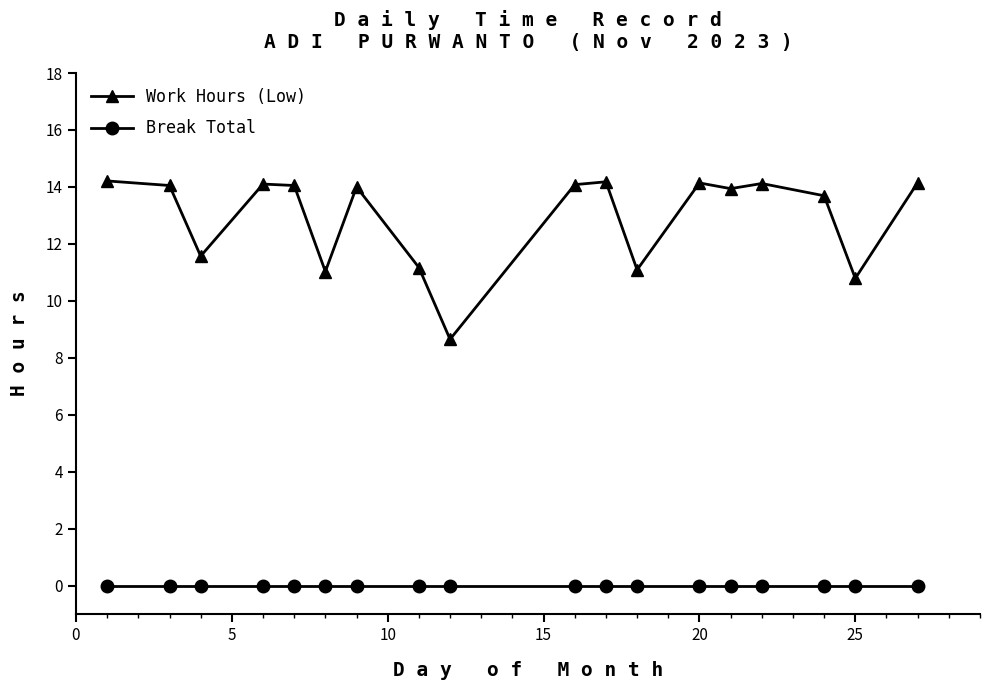

What is the sum of all Work Hours (Low) values?

233.0